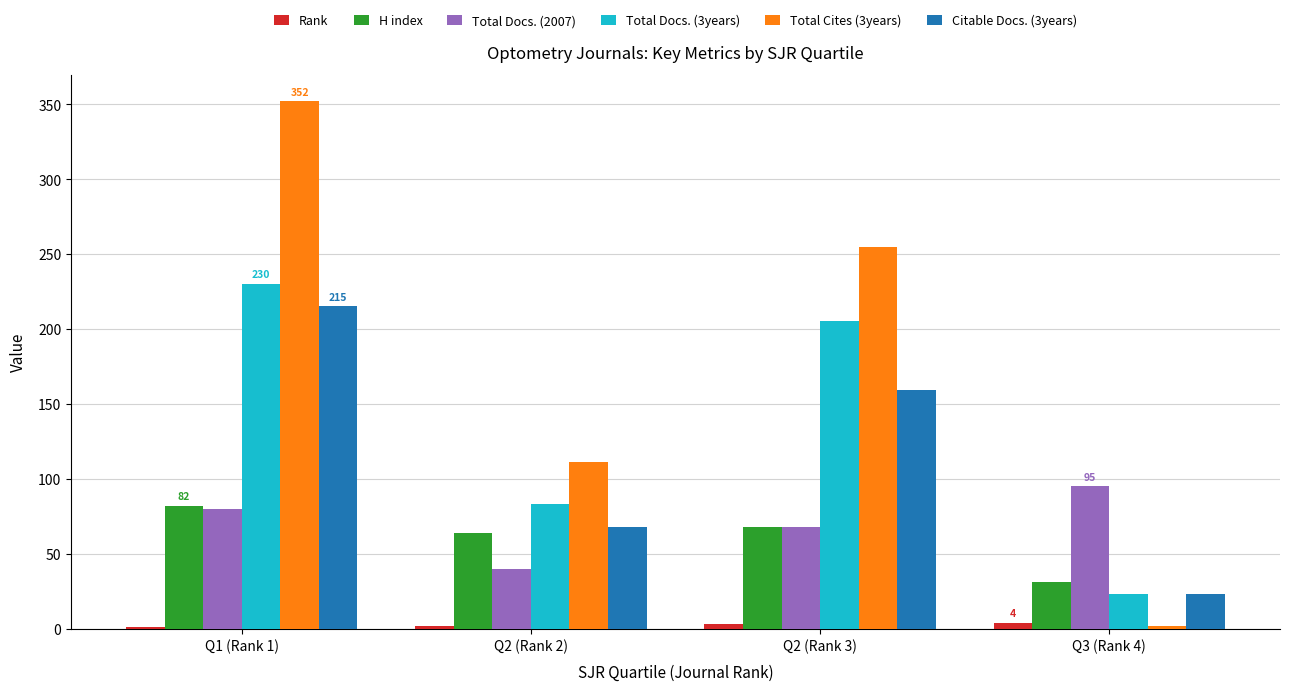

What is the greatest value displayed?

352